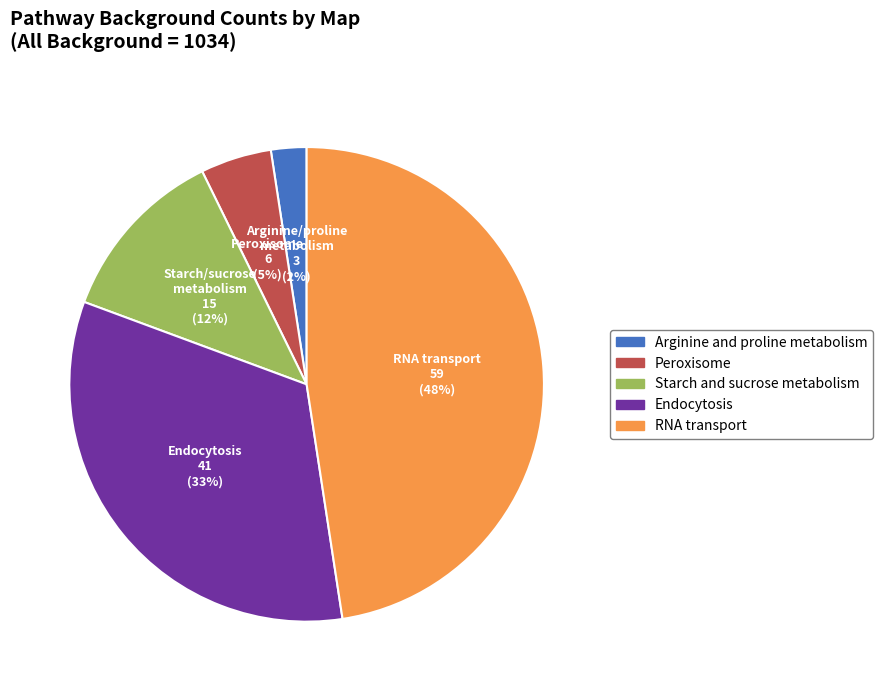

Approximately how many times larger is the value at Endocytosis compared to RNA transport?

0.7